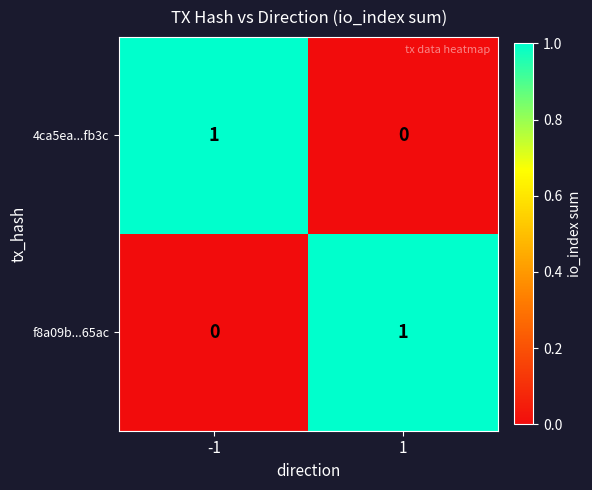

At 1, list the series in order from largest to smallest.

f8a09b...65ac, 4ca5ea...fb3c